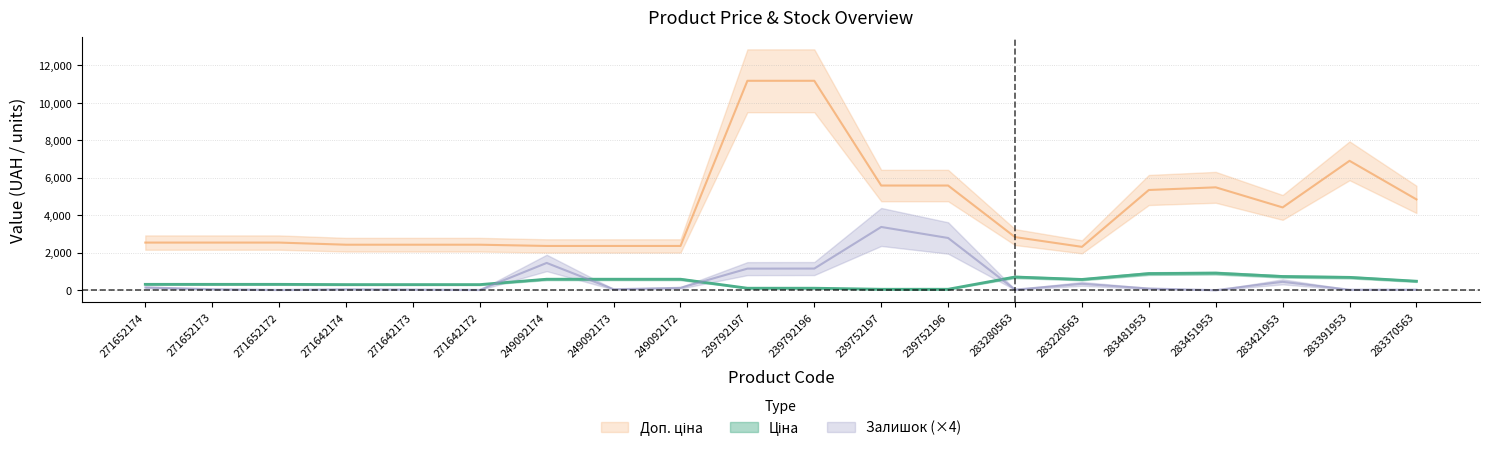

What is the difference between the highest and lowest values at 271652172?

2526.4